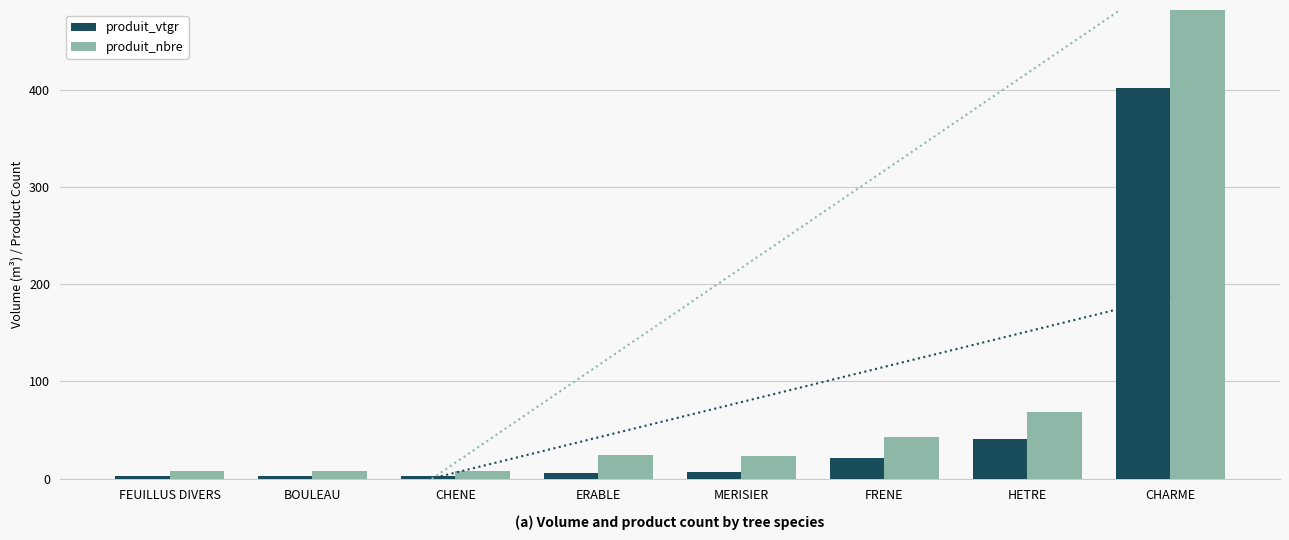

What value does the produit_vtgr series have at CHARME?

401.4